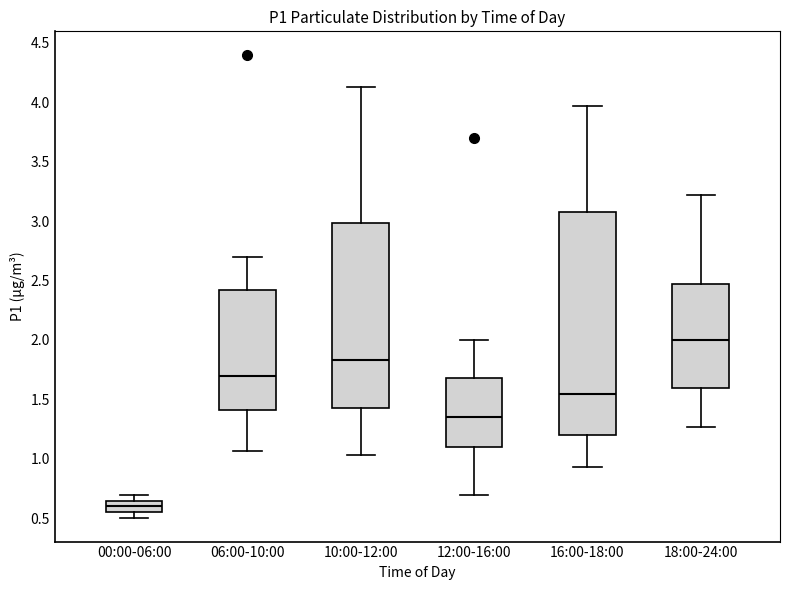

Reading left to right, read every box against the y-axis: the position of its median line, the range the box covers, and the ends of its whiskers. The values are not printed on the chart, so give them approximately, as read against the axis.

00:00-06:00: median 0.60, box 0.55 to 0.65, whiskers 0.50 to 0.70
06:00-10:00: median 1.70, box 1.40 to 2.40, whiskers 1.05 to 2.70
10:00-12:00: median 1.85, box 1.45 to 3.00, whiskers 1.05 to 4.15
12:00-16:00: median 1.35, box 1.10 to 1.70, whiskers 0.70 to 2.00
16:00-18:00: median 1.55, box 1.20 to 3.05, whiskers 0.95 to 3.95
18:00-24:00: median 2.00, box 1.60 to 2.45, whiskers 1.25 to 3.20